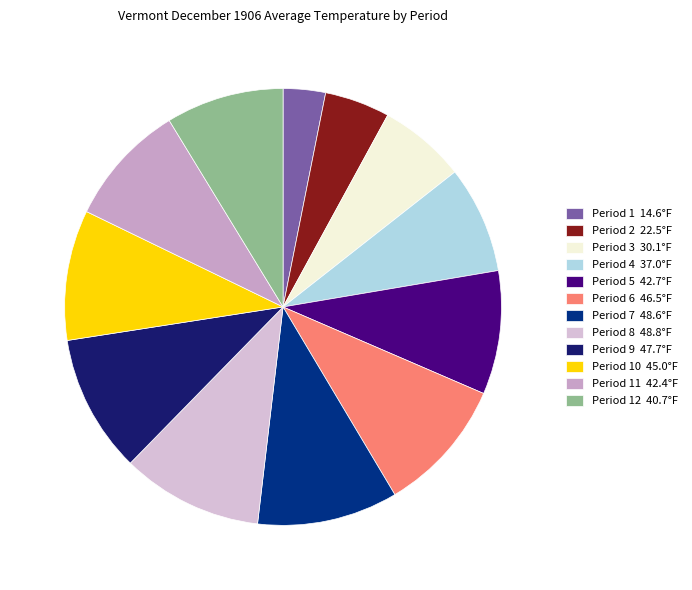

How many slices are in this pie chart?

12